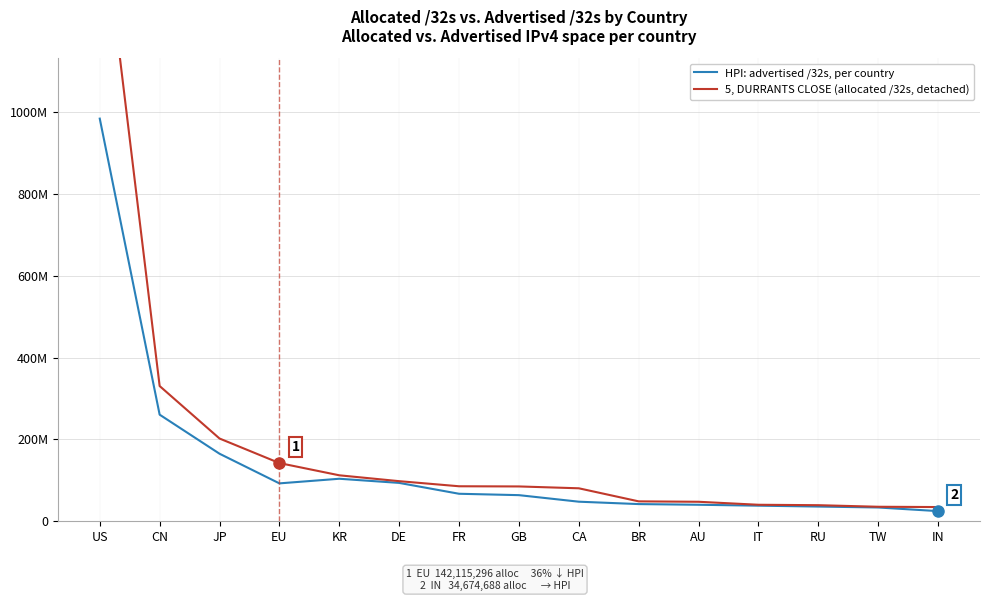

Where is the first local minimum for HPI: advertised /32s, per country?

EU